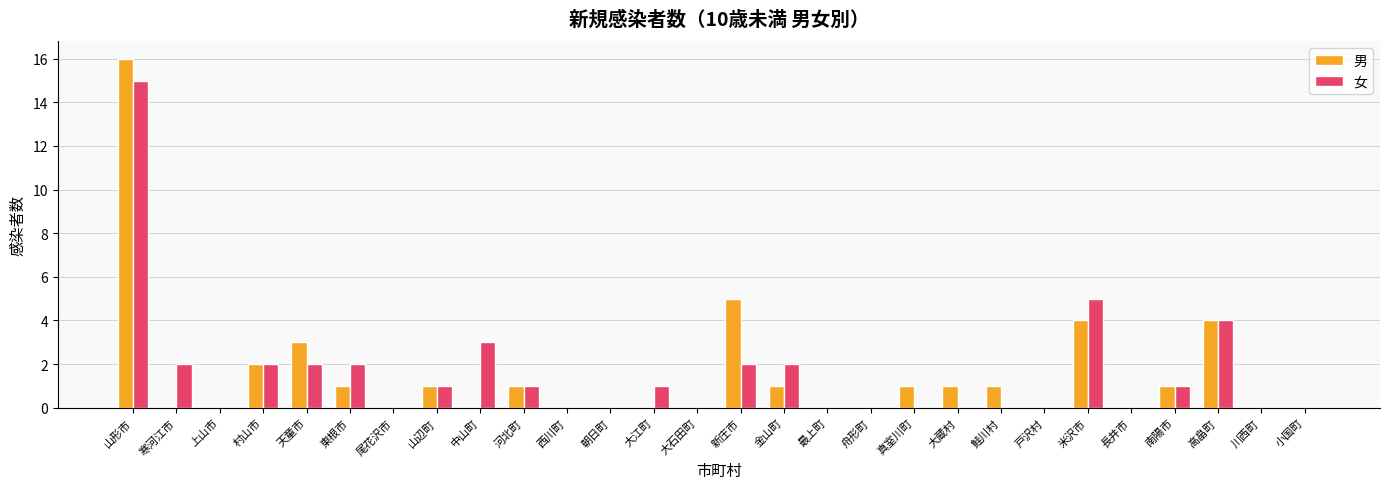

How many categories are shown in the chart?

28